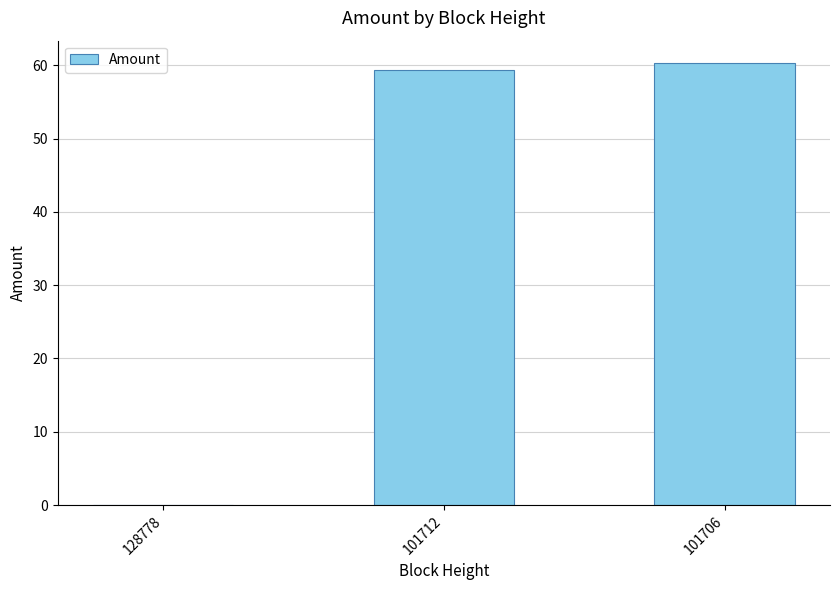

What is the sum of all values?

119.7